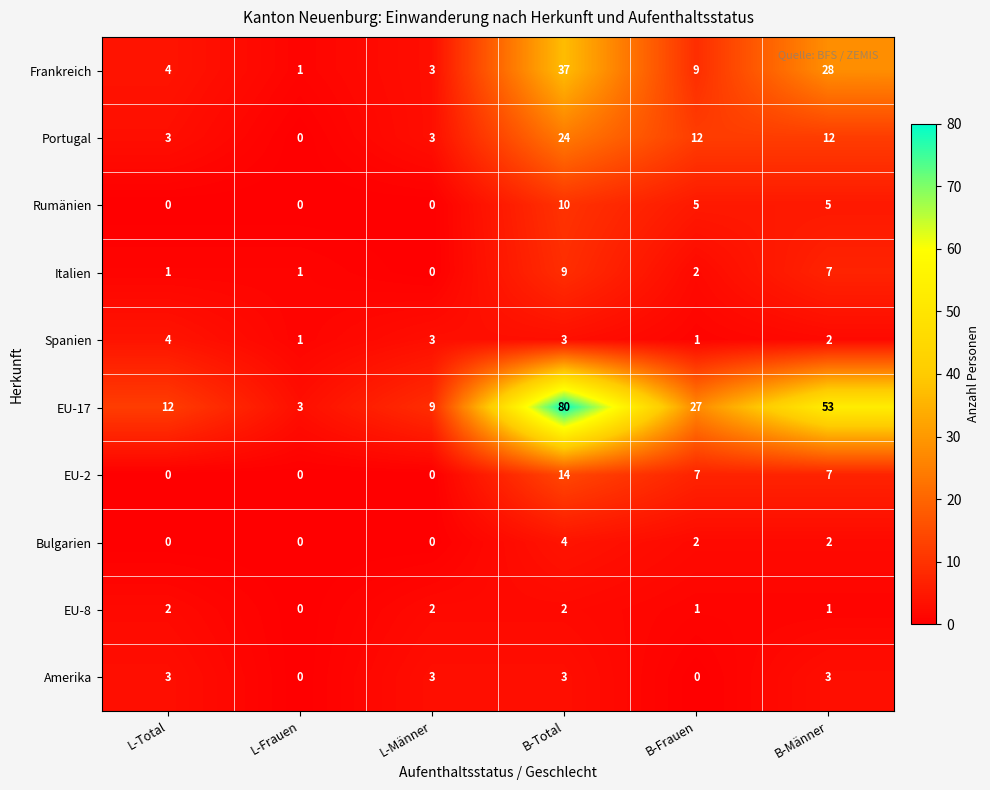

At which category is the sum across all series the highest?

B-Total